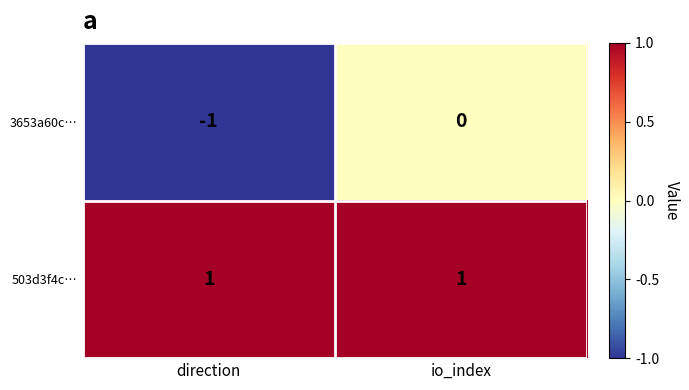

Which category has the lowest value across all series?

direction